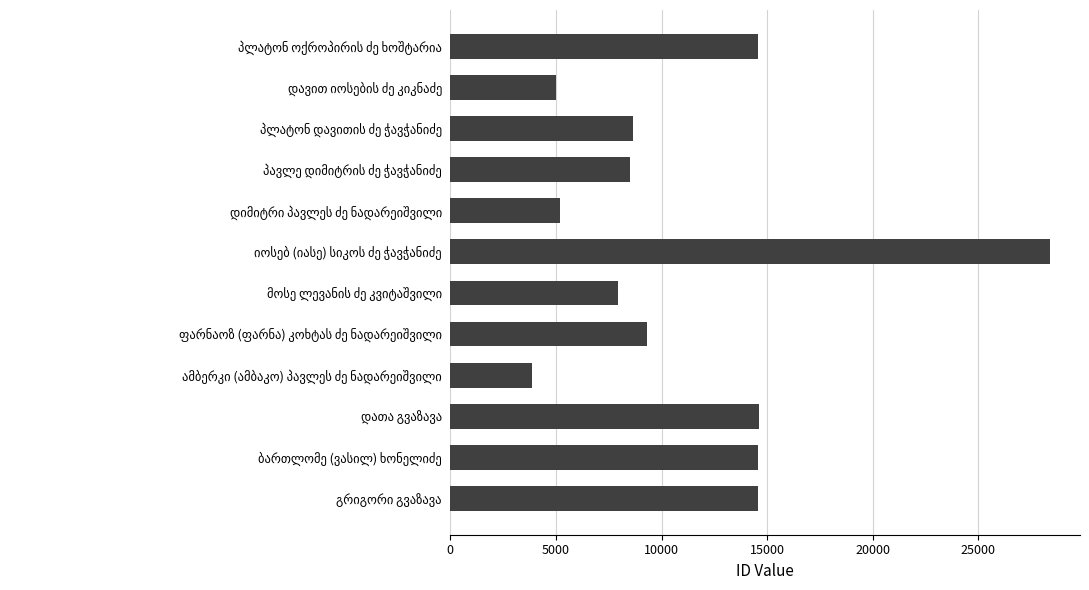

What is the smallest value displayed?

3888